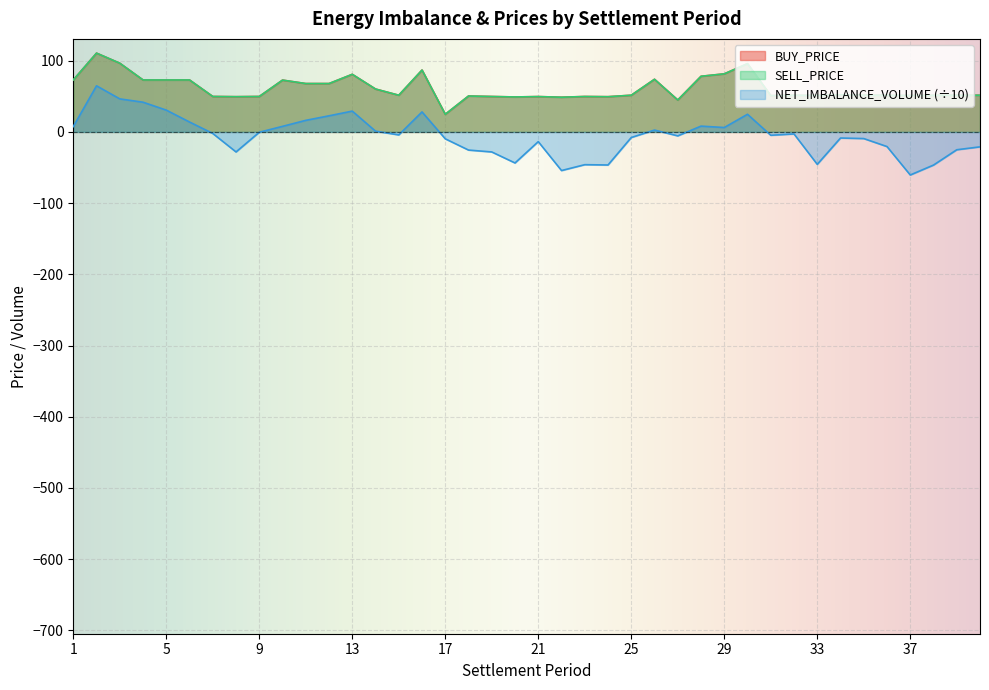

Count the number of categories in the chart.

40